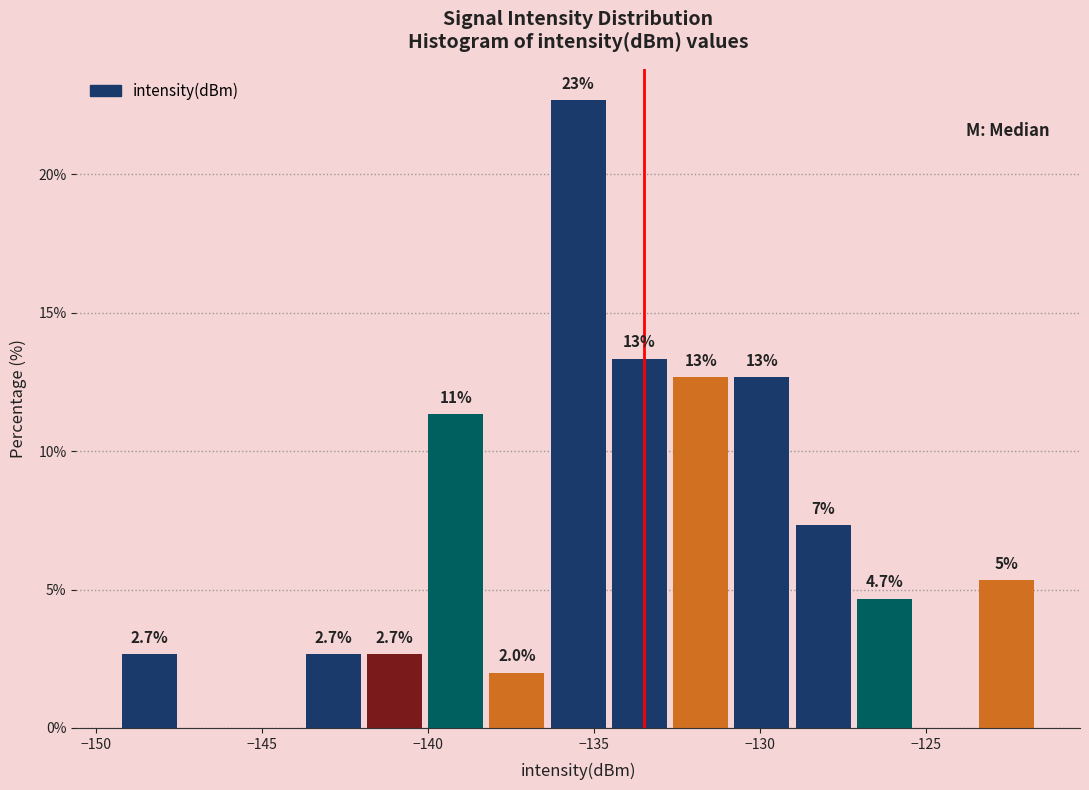

Read against the x-axis, roughly where is the centre of the tallest bar?

-135.5